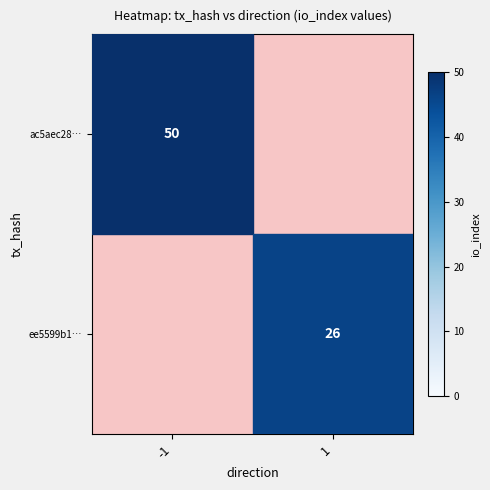

Is it true that ee5599b1… equals 46 at 1?

False